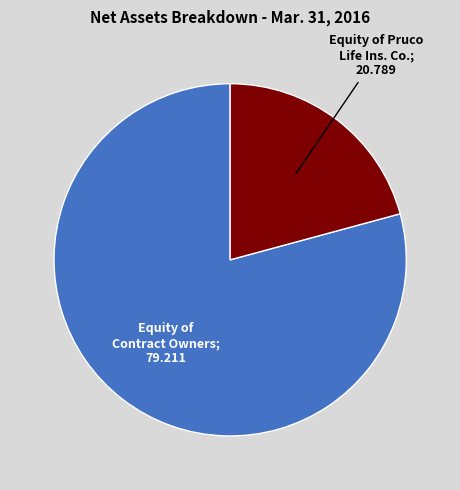

How many slices are in this pie chart?

2